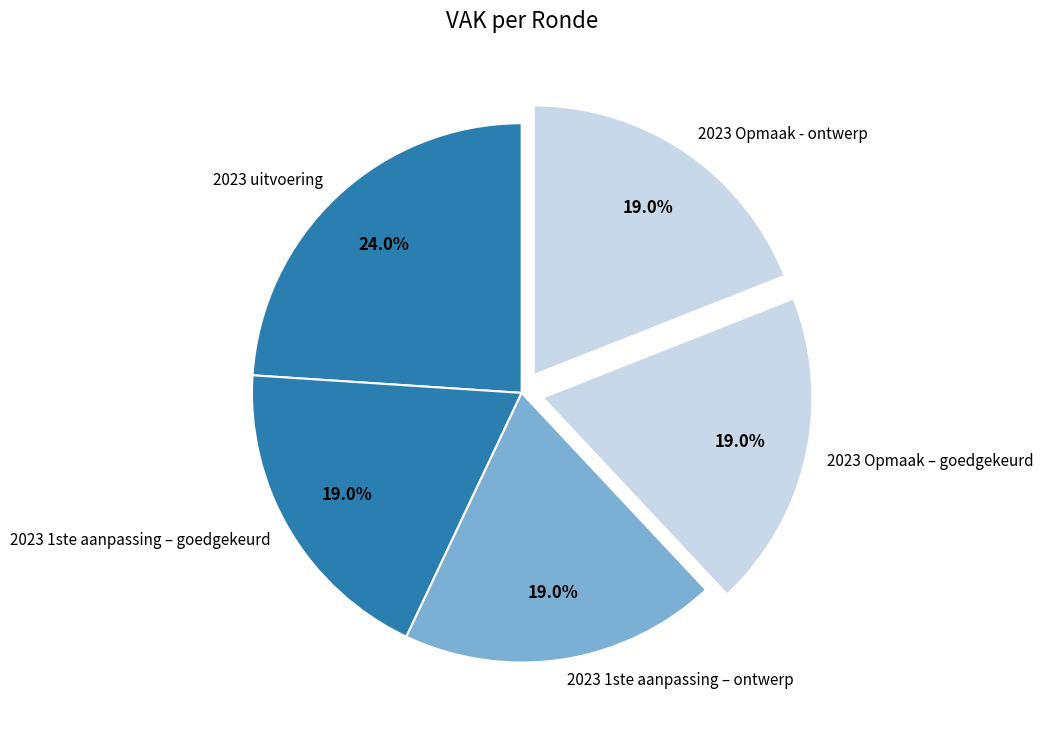

What is the largest slice in the pie chart?

2023 uitvoering